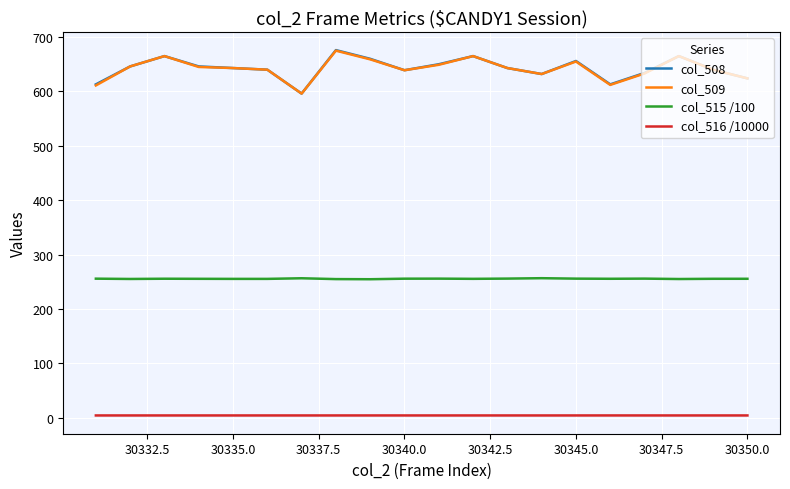

True or false: col_515 /100 and col_509 intersect in this chart.

False